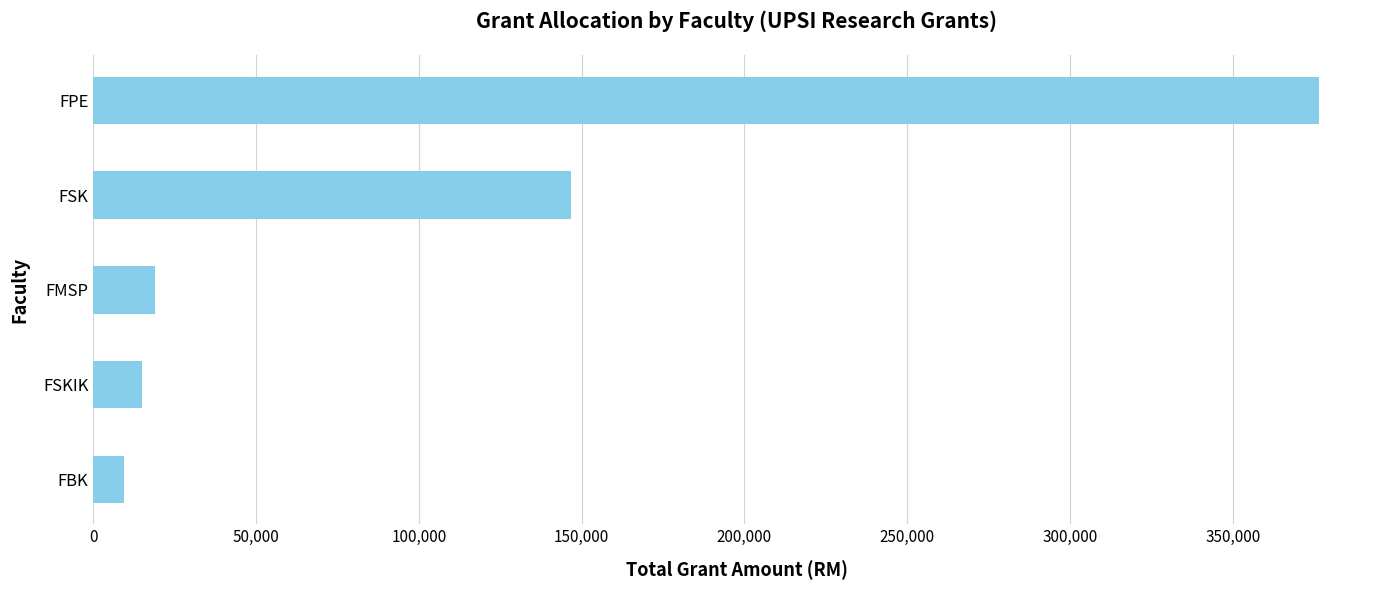

Is it true that the value at FBK is 9500.0?

True